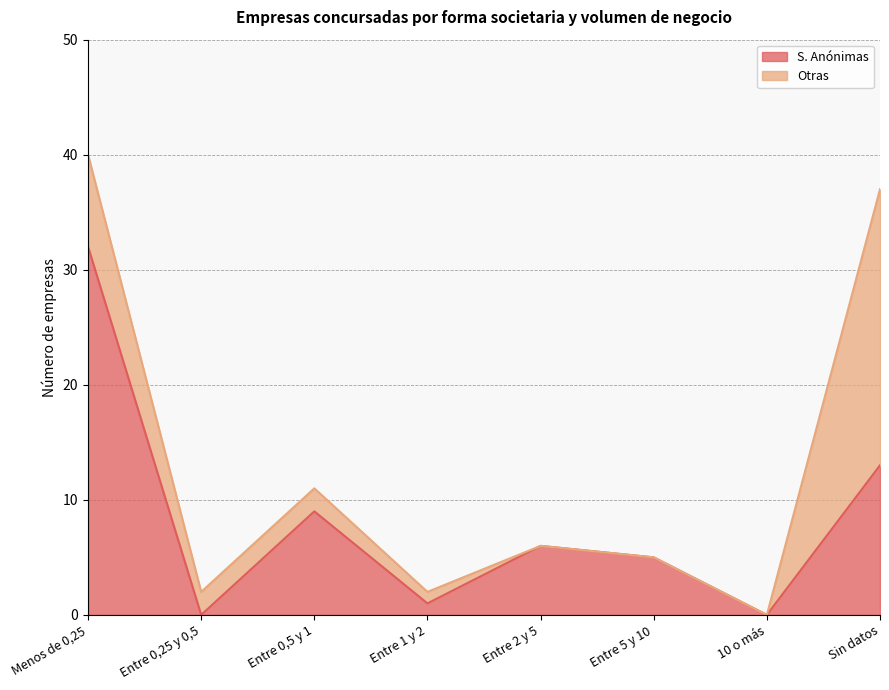

How many interior local peaks (higher than both neighbors) does the data have?

2